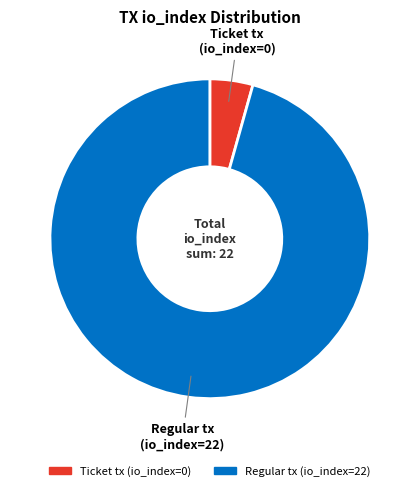

Does Regular tx (io_index=22) represent more than half of the total?

Yes